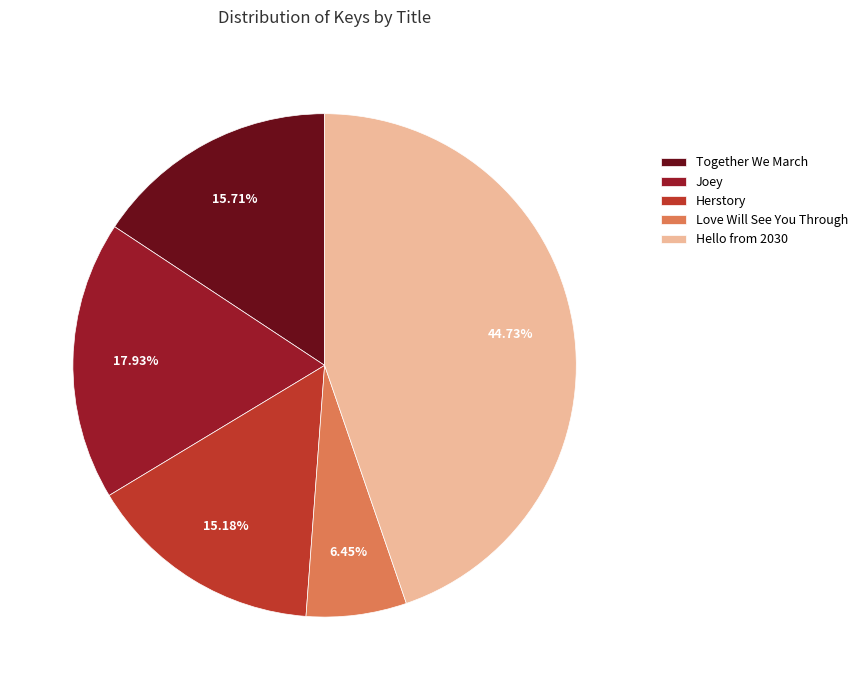

The Hello from 2030 slice represents 57% of the pie. True or false?

False